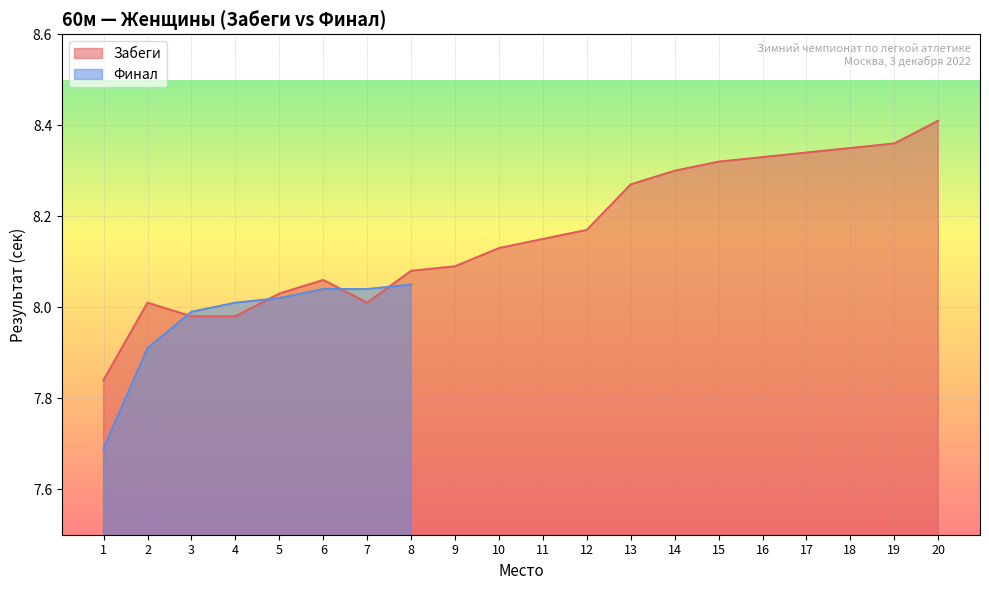

List the labels in order of value, smallest first.

1, 3, 4, 2, 7, 5, 6, 8, 9, 10, 11, 12, 13, 14, 15, 16, 17, 18, 19, 20